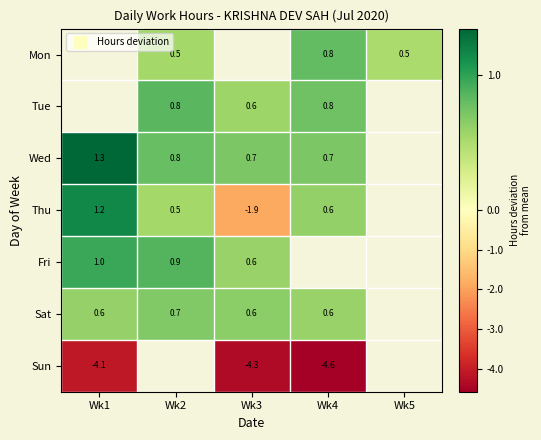

Which series has the widest spread of values?

Thu